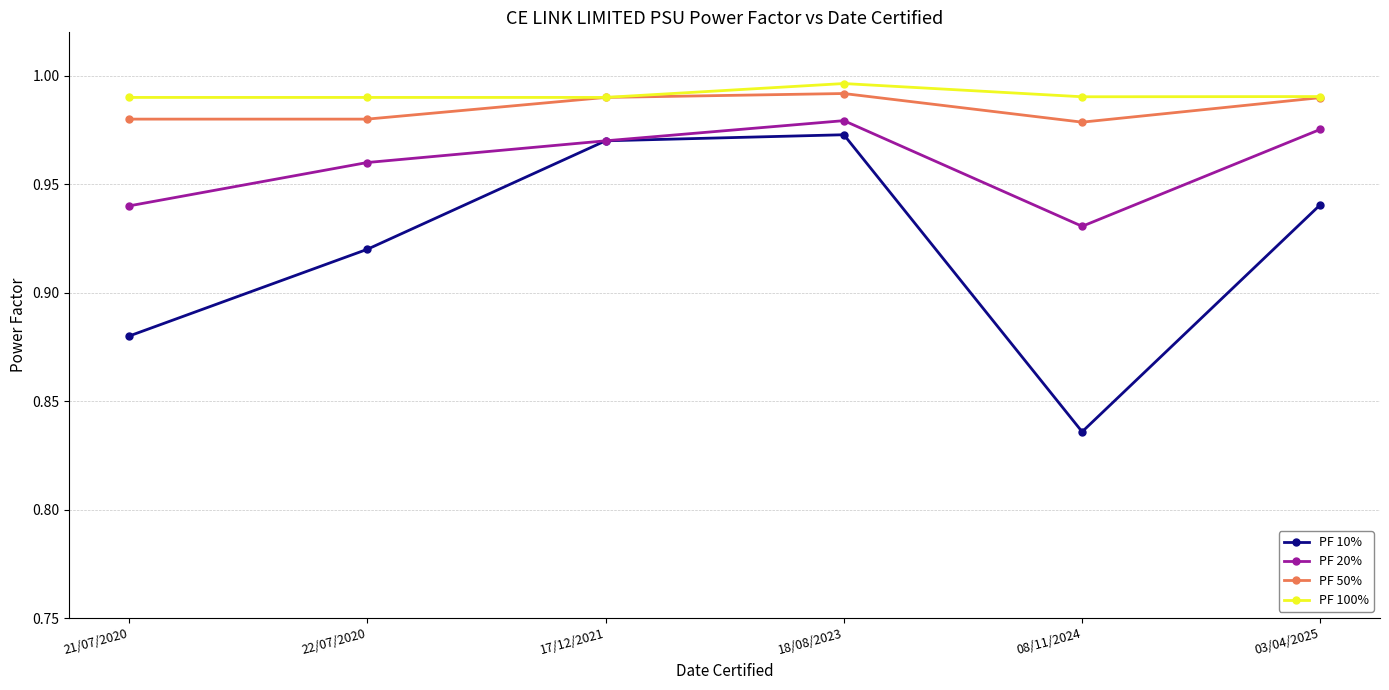

How many PF 10% values are between 0 and 1?

6